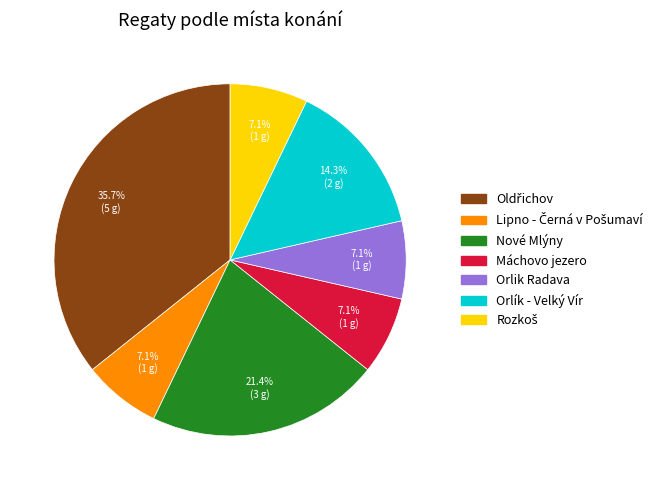

To the nearest percent, what is the combined percentage of Orlík - Velký Vír and Nové Mlýny?

36%